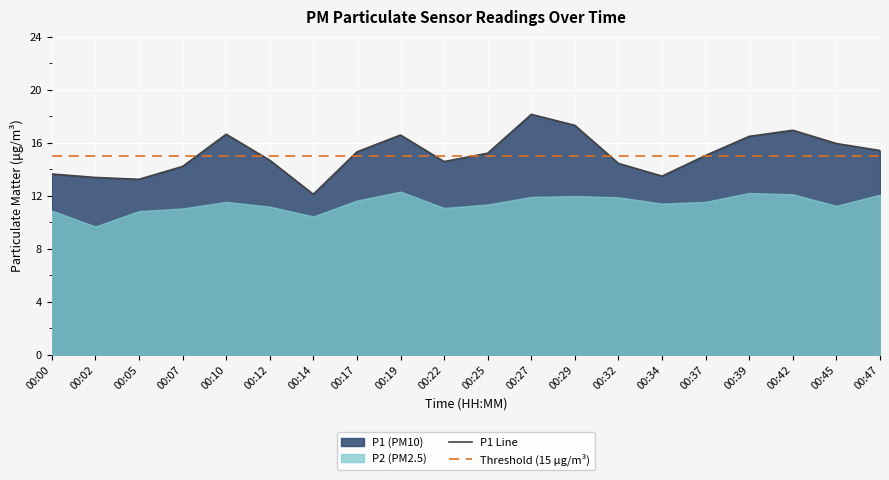

Which series ends up on top after the final intersection of P1 Line and Threshold (15 µg/m³)?

P1 Line